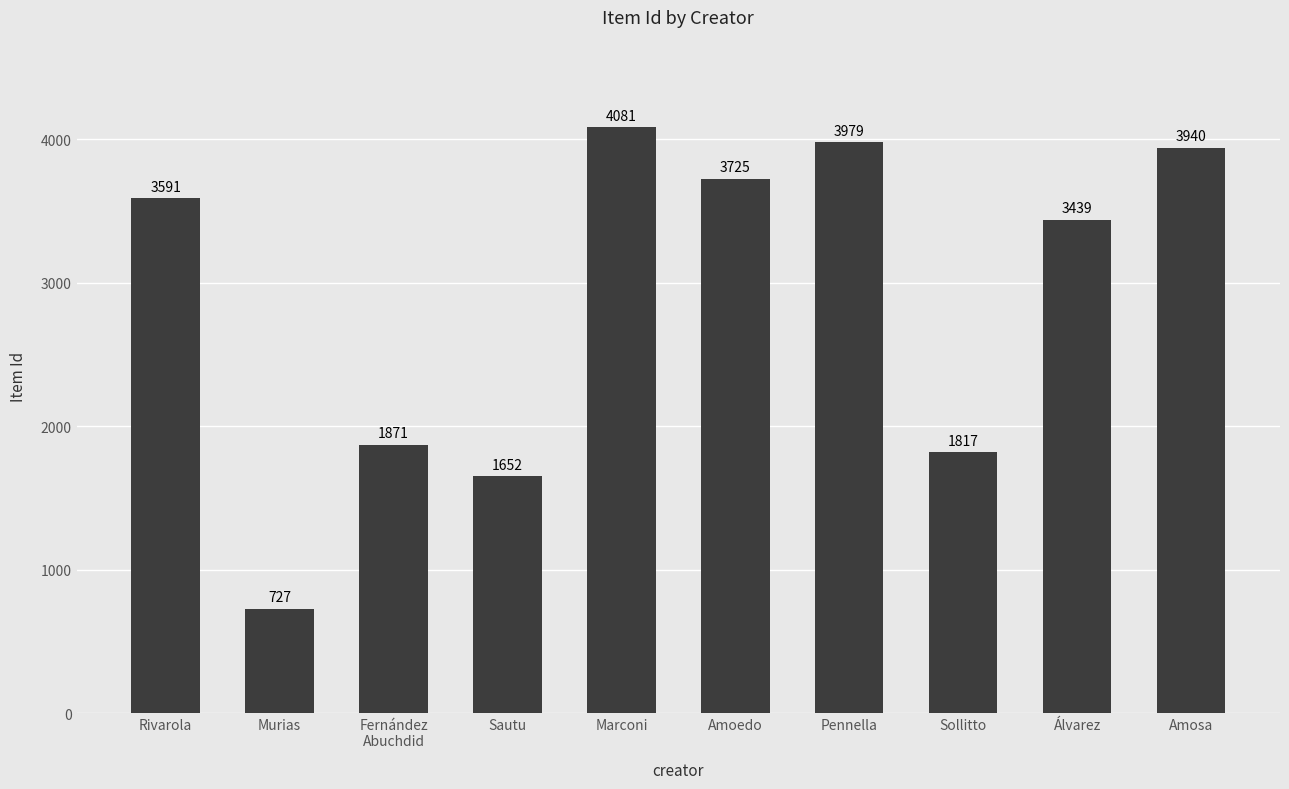

Reading left to right, extract all data points from this chart.

Rivarola=3591	Murias=727	Fernández
Abuchdid=1871	Sautu=1652	Marconi=4081	Amoedo=3725	Pennella=3979	Sollitto=1817	Álvarez=3439	Amosa=3940